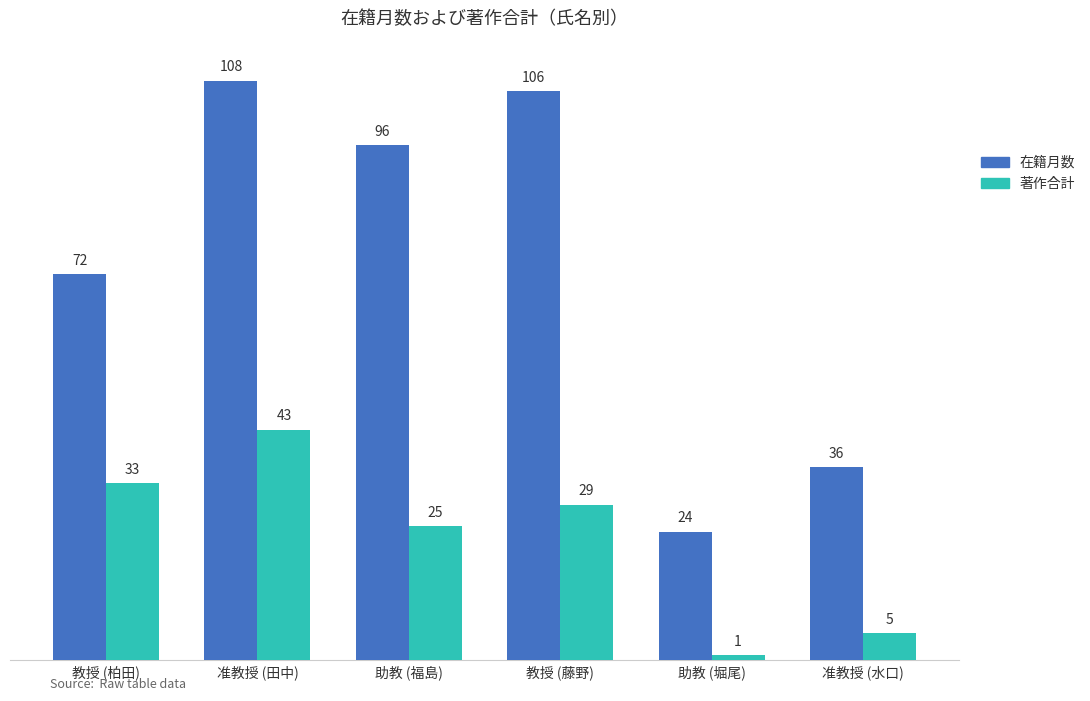

What is the label of the 1st bar from the right?

准教授 (水口)